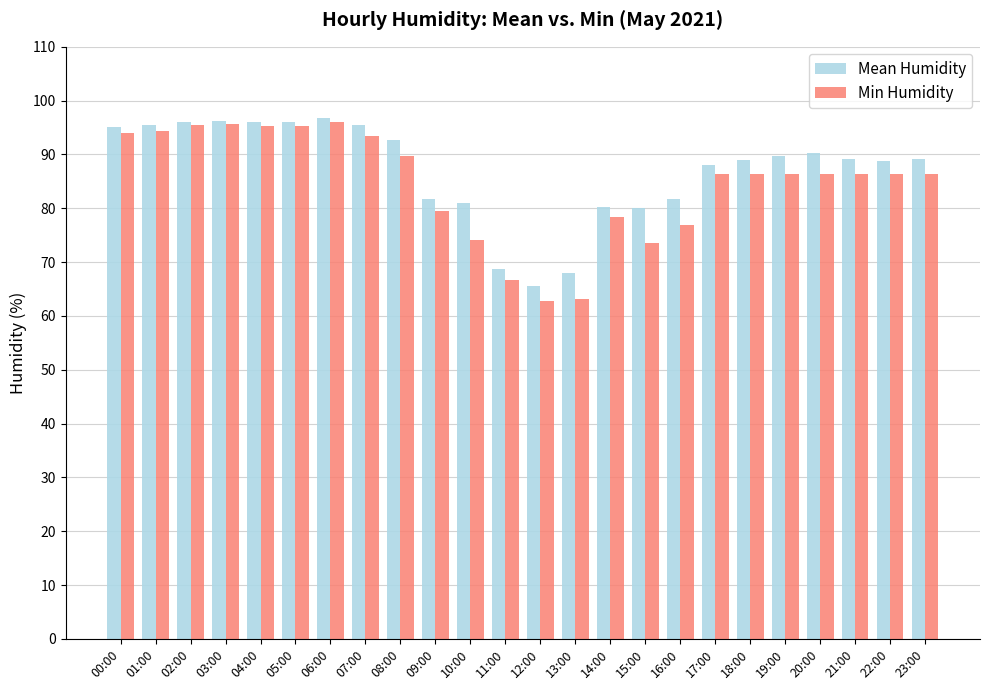

What value does the Mean Humidity series have at 11:00?

68.8